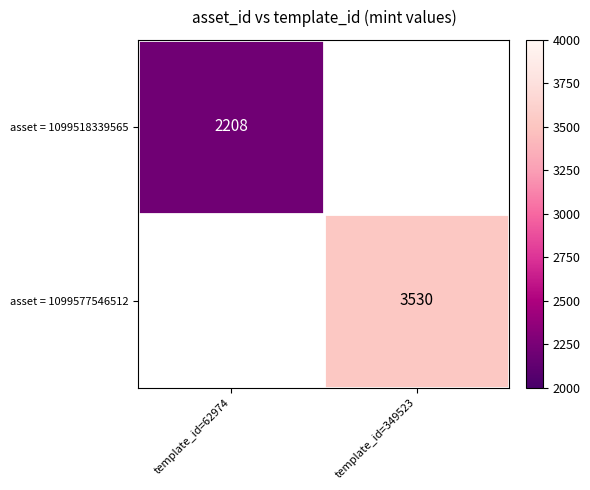

True or false: asset = 1099577546512 has a value of 1910.6 at template_id=349523.

False